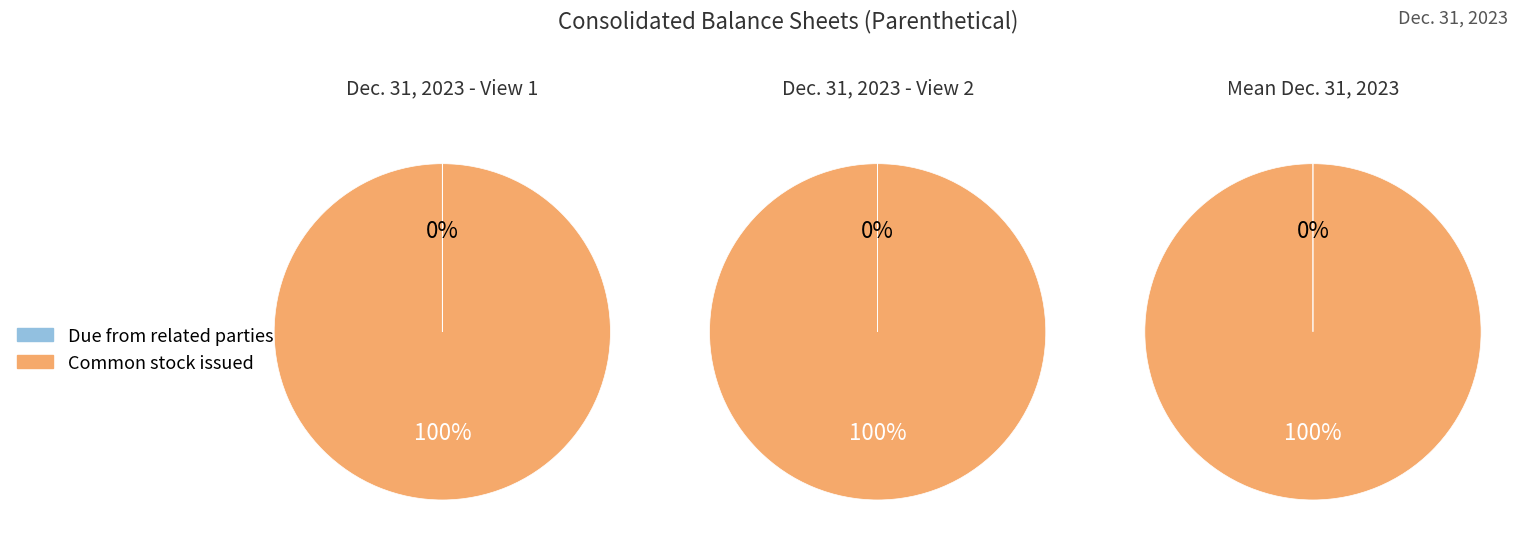

What percentage is the Common stock, shares issued slice, to the nearest percent?

100%